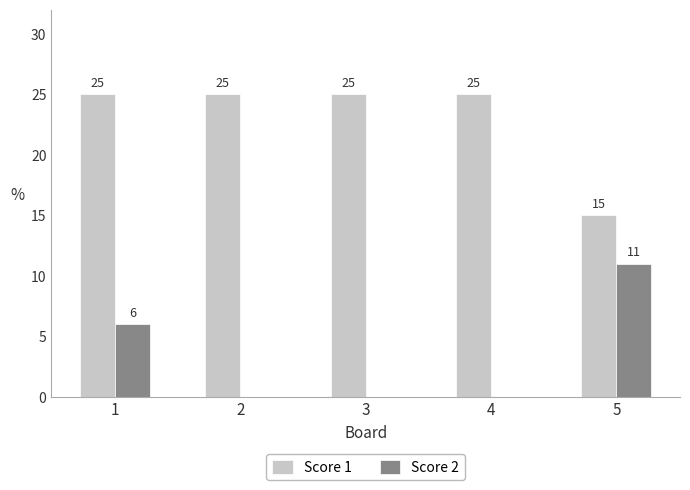

What value does the Score 1 series have at 1, to the nearest 5?

25